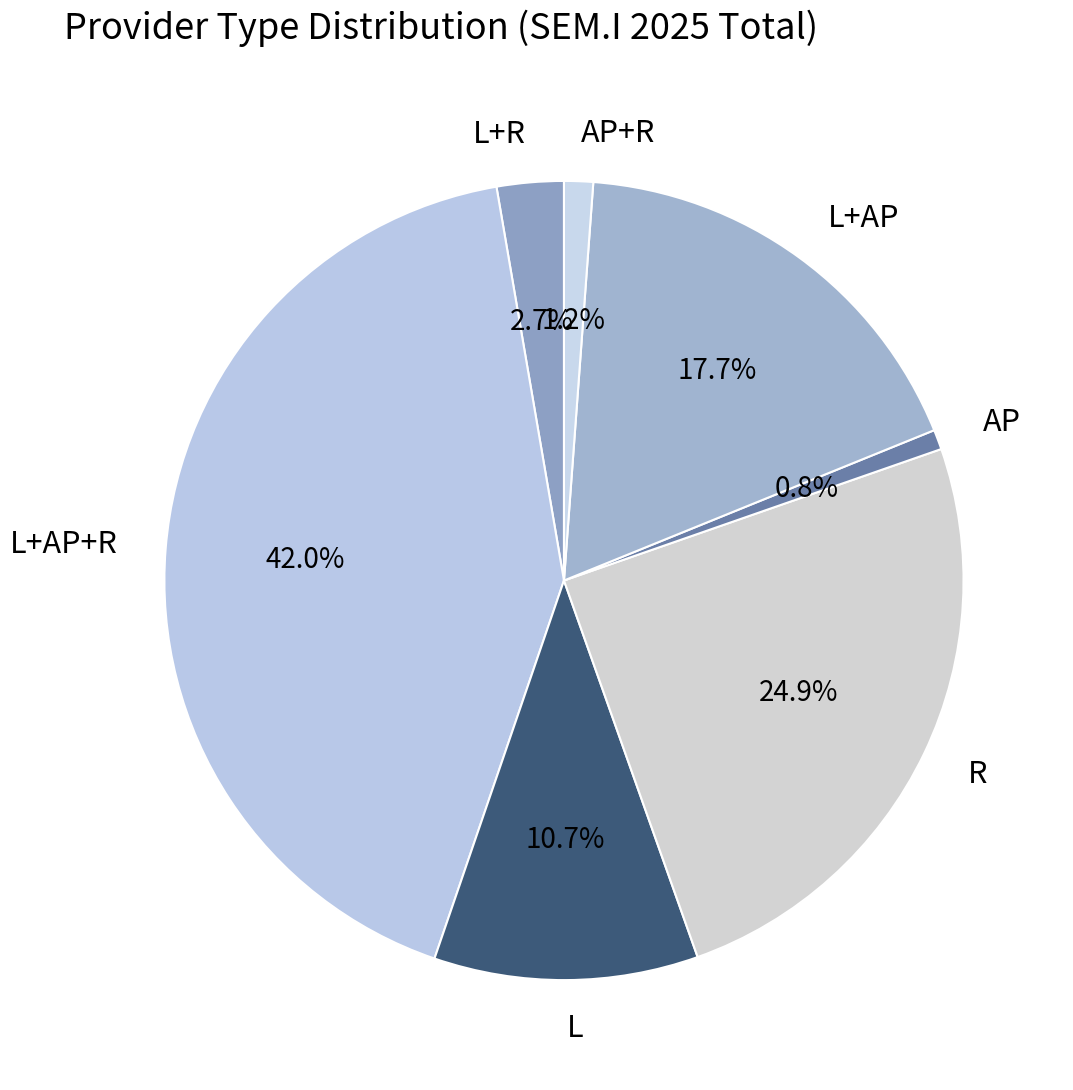

The R slice represents 14% of the pie. True or false?

False